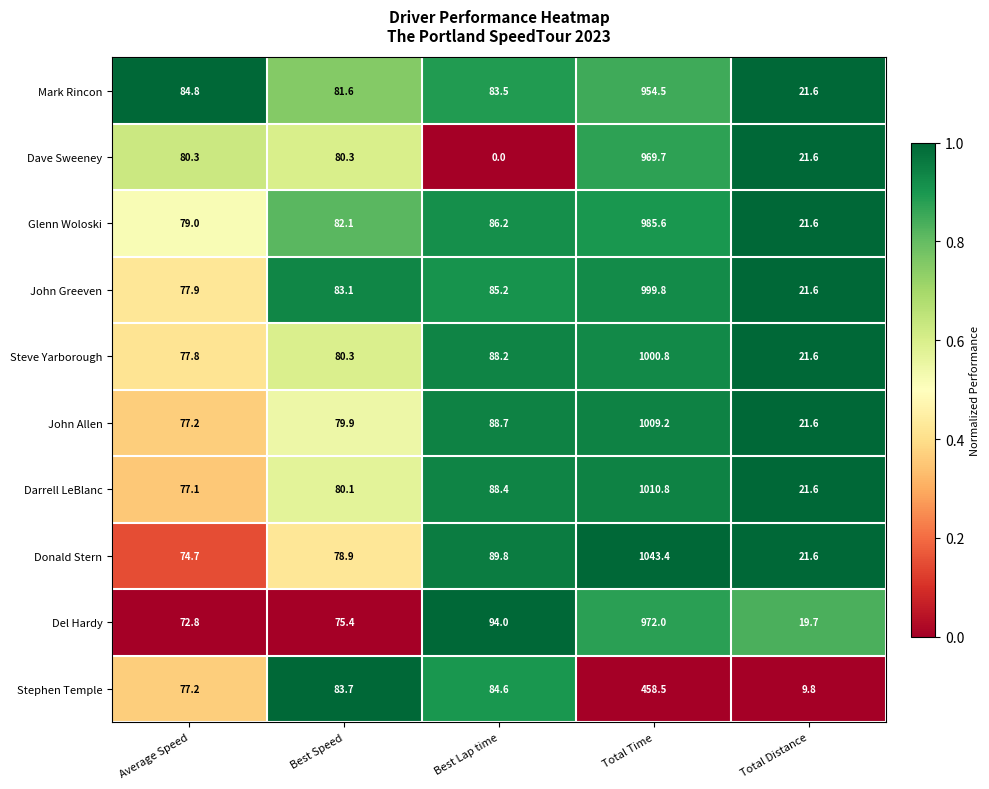

Between Average Speed and Best Speed, which series saw the biggest shift?

Stephen Temple